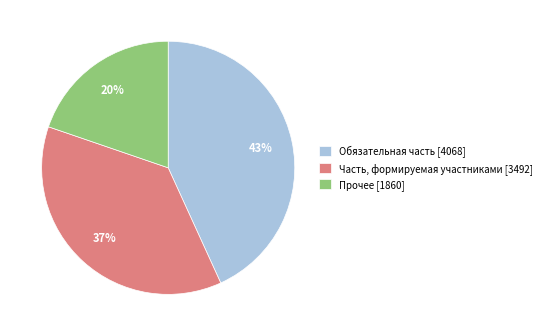

Combined, do Обязательная часть [4068] and Часть, формируемая участниками [3492] account for over 50%?

Yes